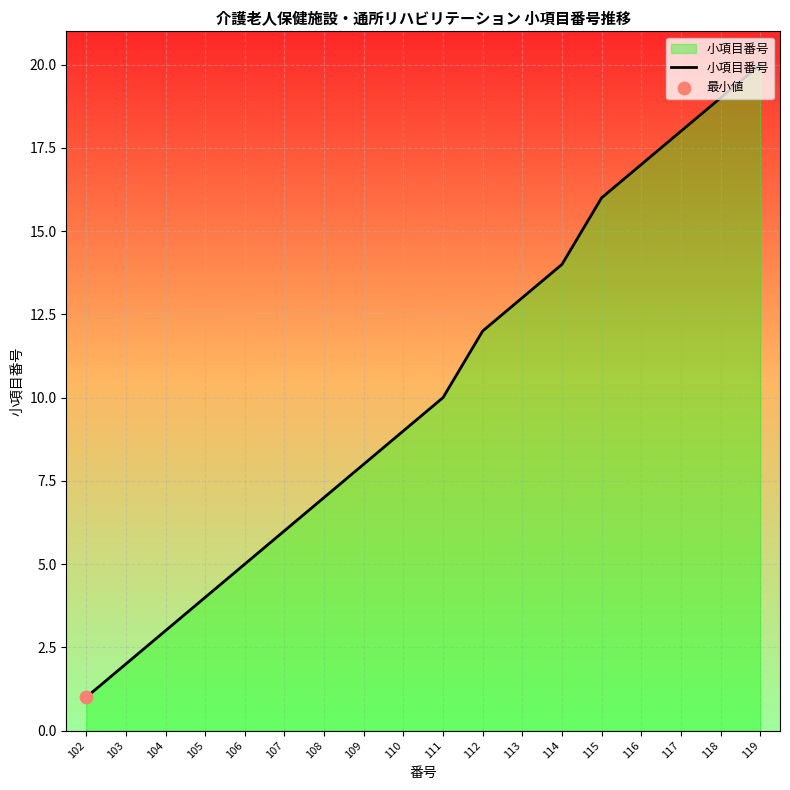

What is the ratio of the value at 116 to the value at 103?

8.5